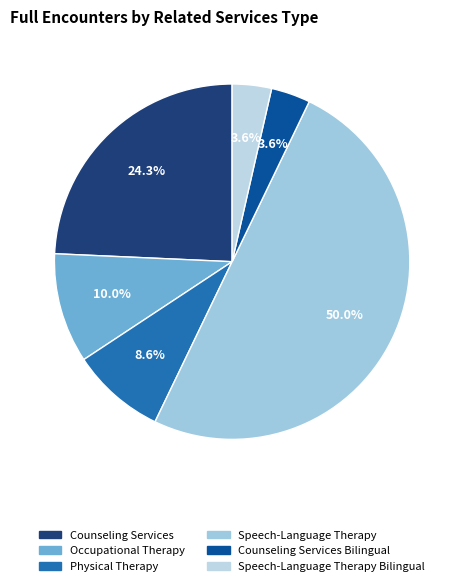

To the nearest percent, what is the difference between the largest and smallest slice percentages?

46%